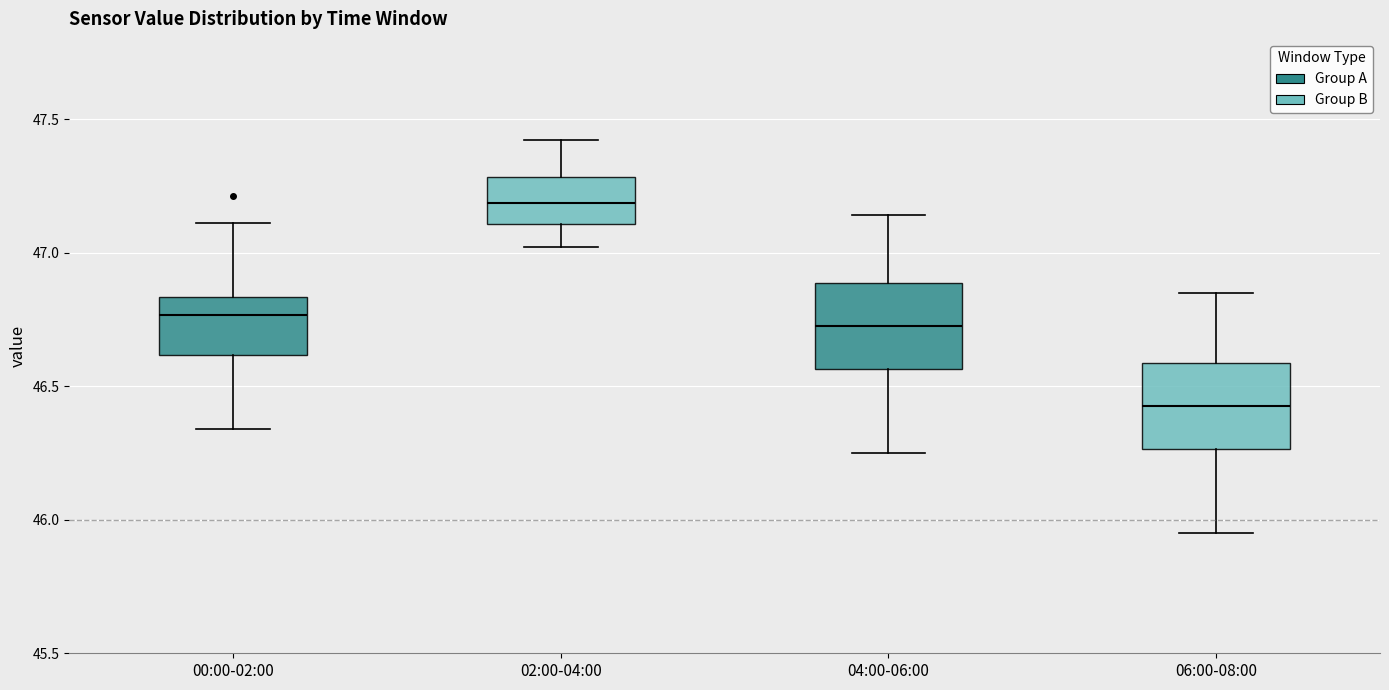

Which box's median line is the highest?

02:00-04:00